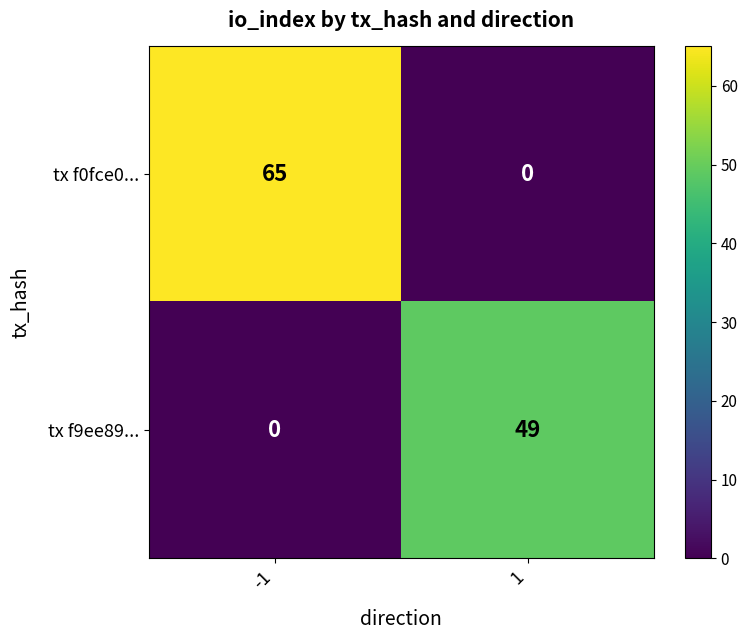

What is the approximate value of tx f9ee89... at 1, to the nearest 5?

50